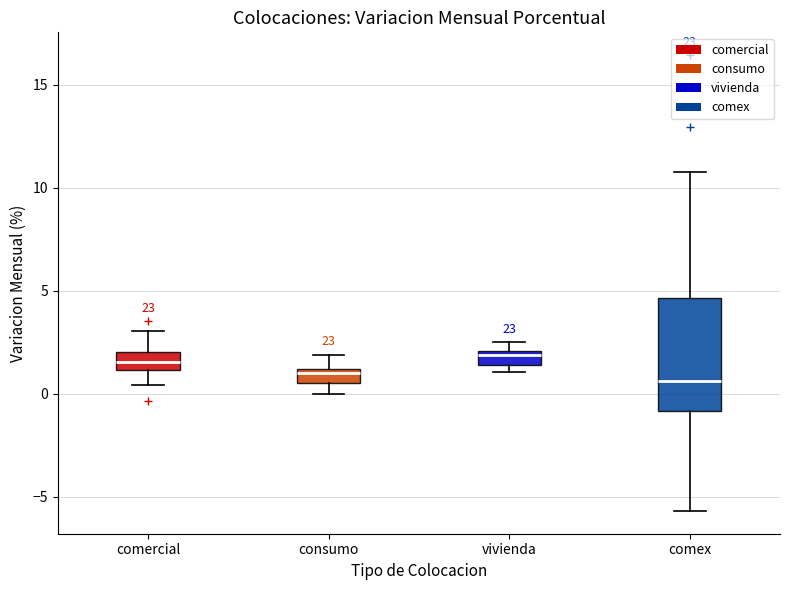

Where is the lower edge of the box for vivienda on the y-axis? The values are not printed on the chart, so give them approximately, as read against the axis.

1.5